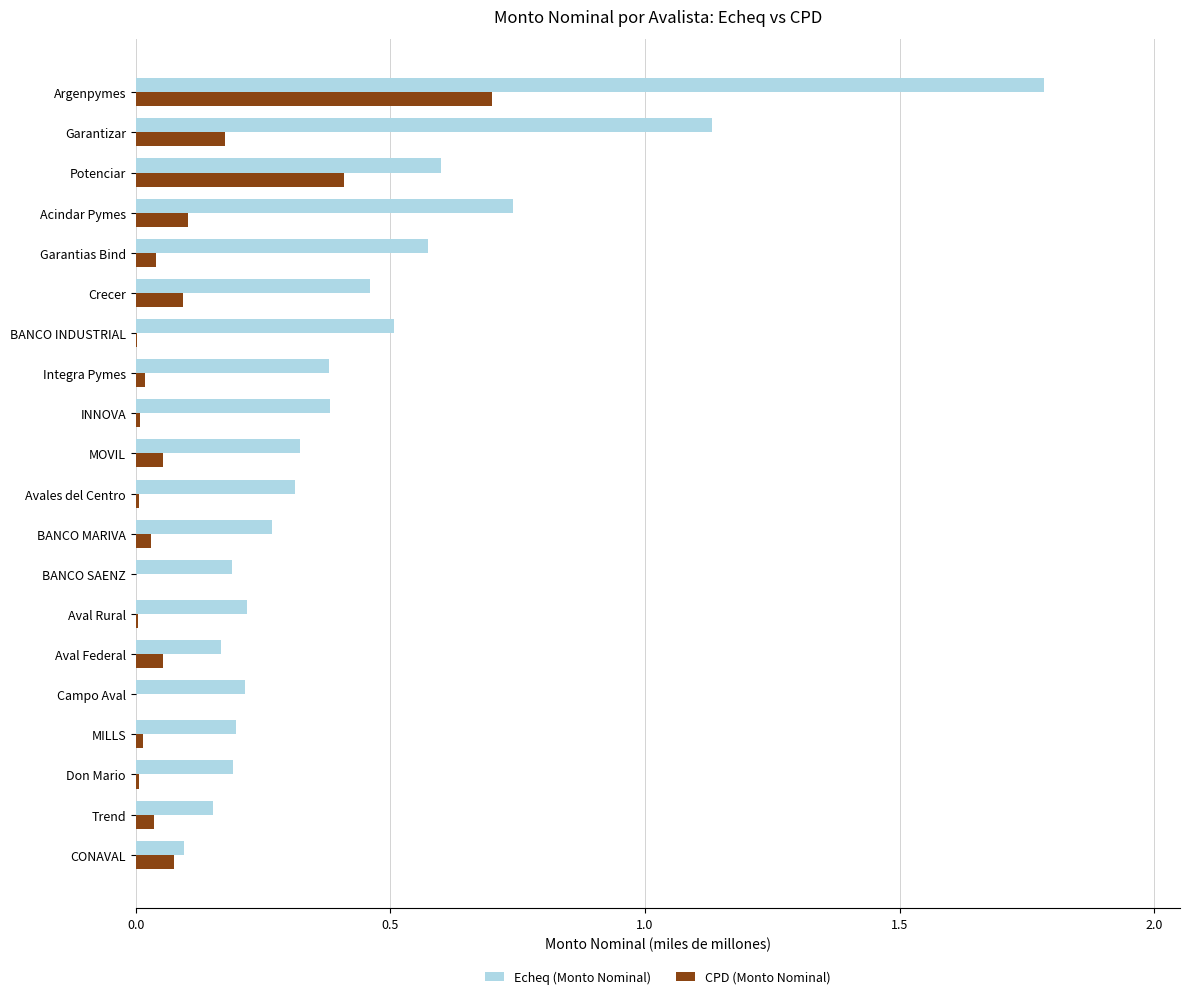

What are all the series names shown in the legend?

Echeq (Monto Nominal), CPD (Monto Nominal)